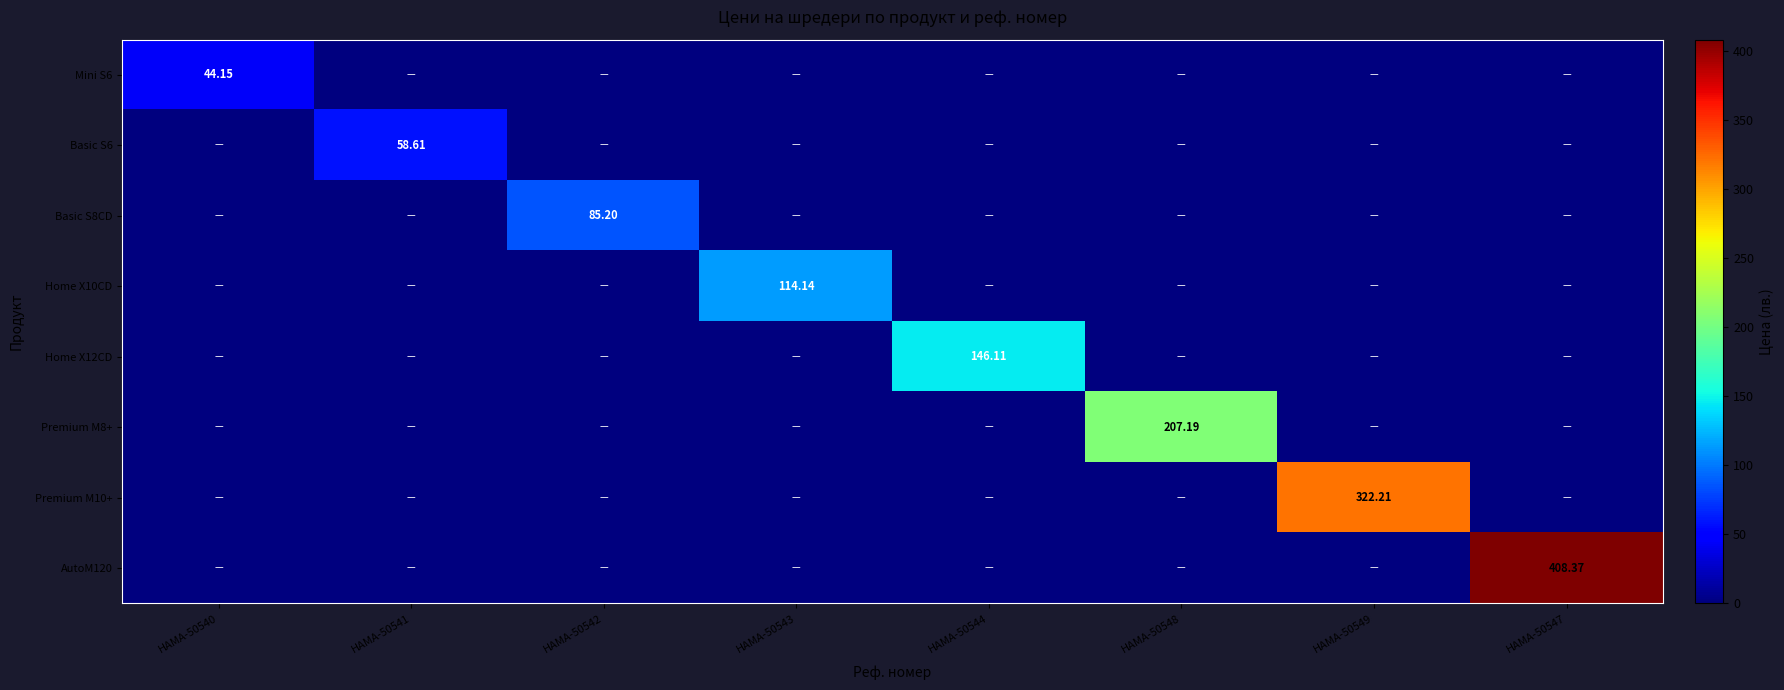

Between HAMA-50541 and HAMA-50543, which series saw the biggest shift?

Home X10CD